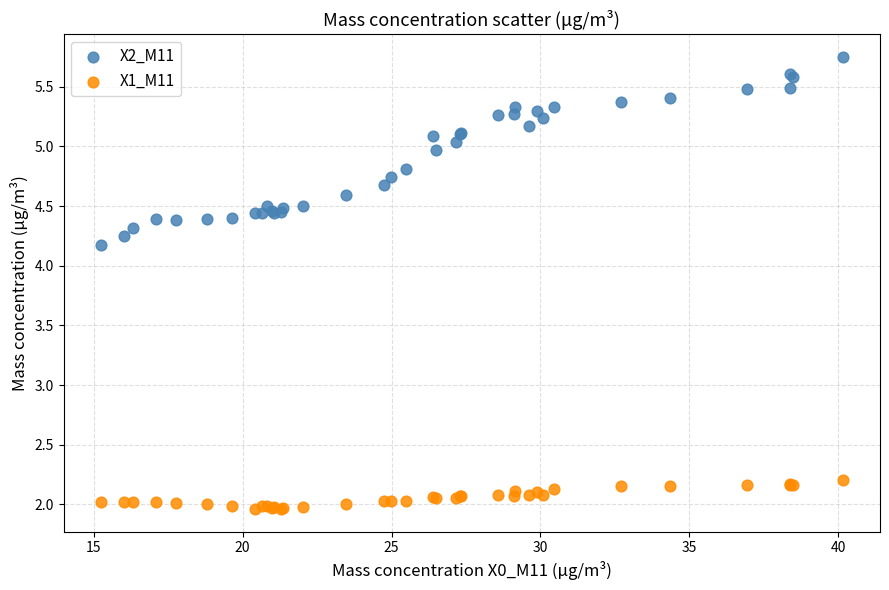

Which series has the largest Y range (max minus min)?

X2_M11